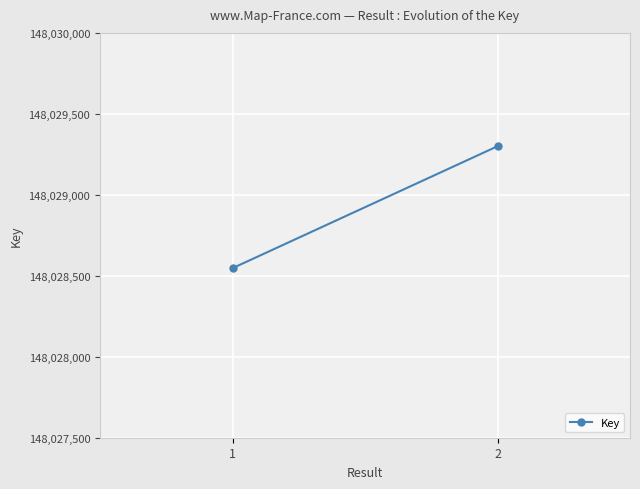

How many lines are shown in the chart?

1